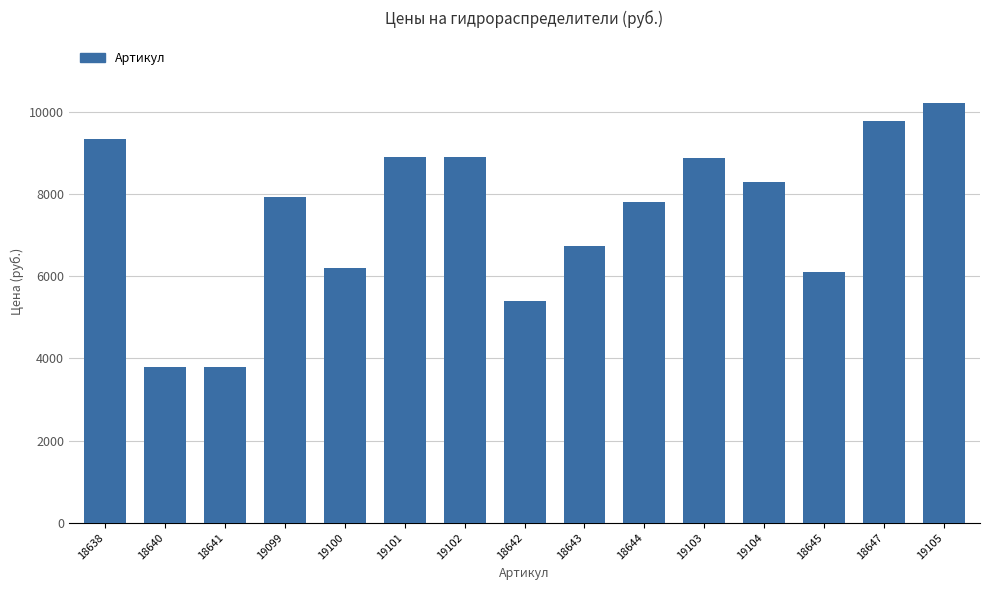

What is the difference between the second highest and minimum values?

5966